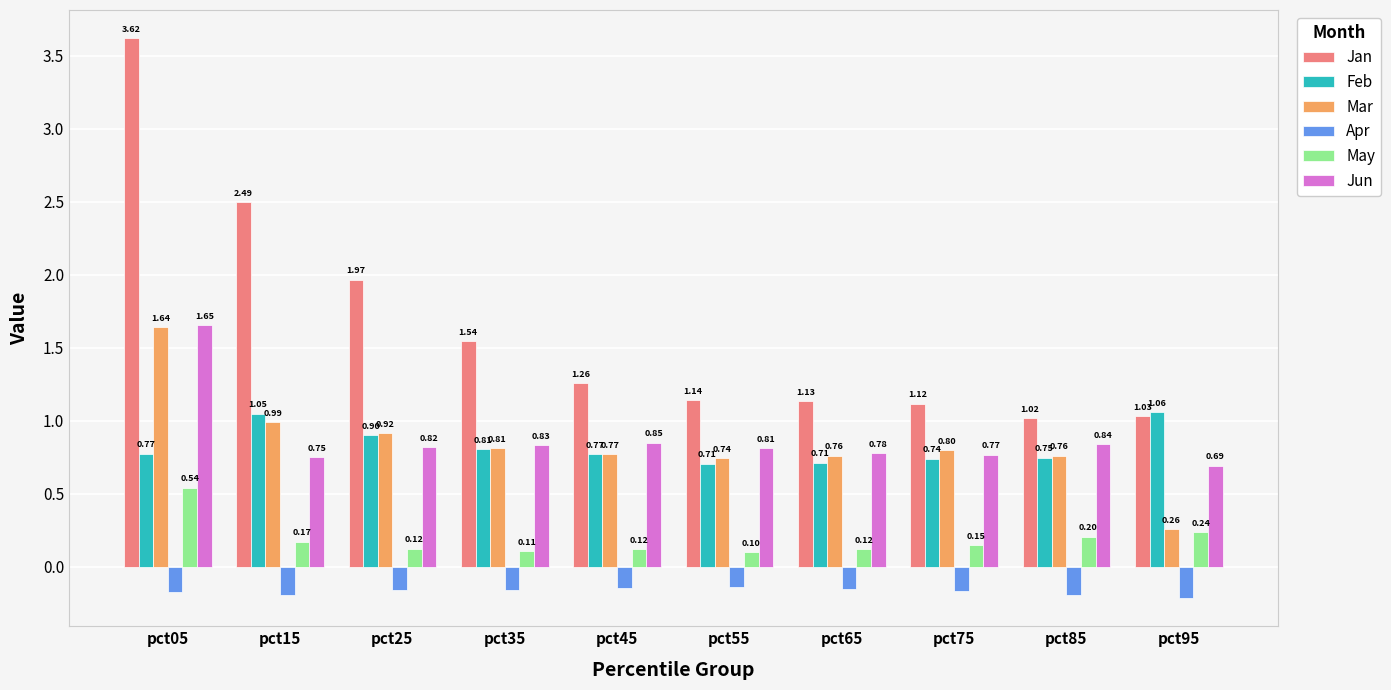

Between pct15 and pct95, which series saw the biggest shift?

Jan